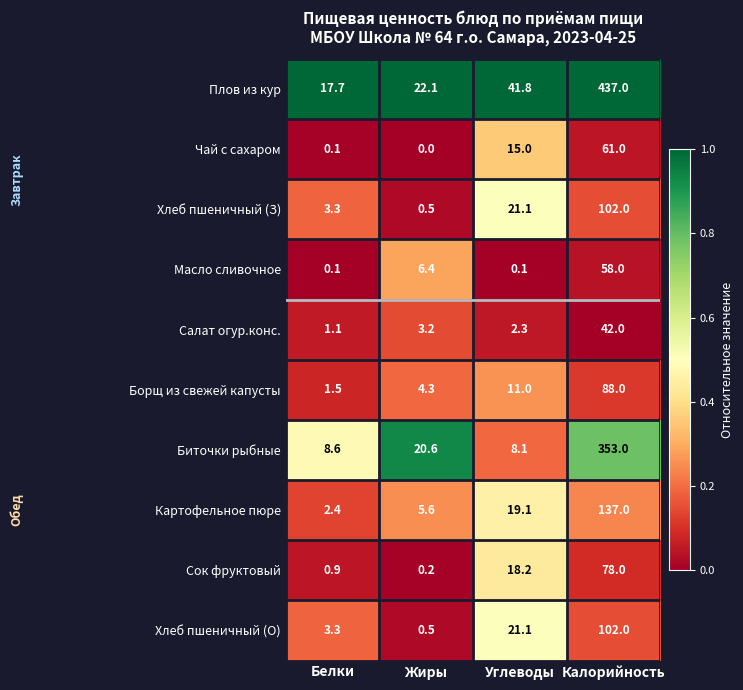

What is the maximum value shown in the chart?

437.0